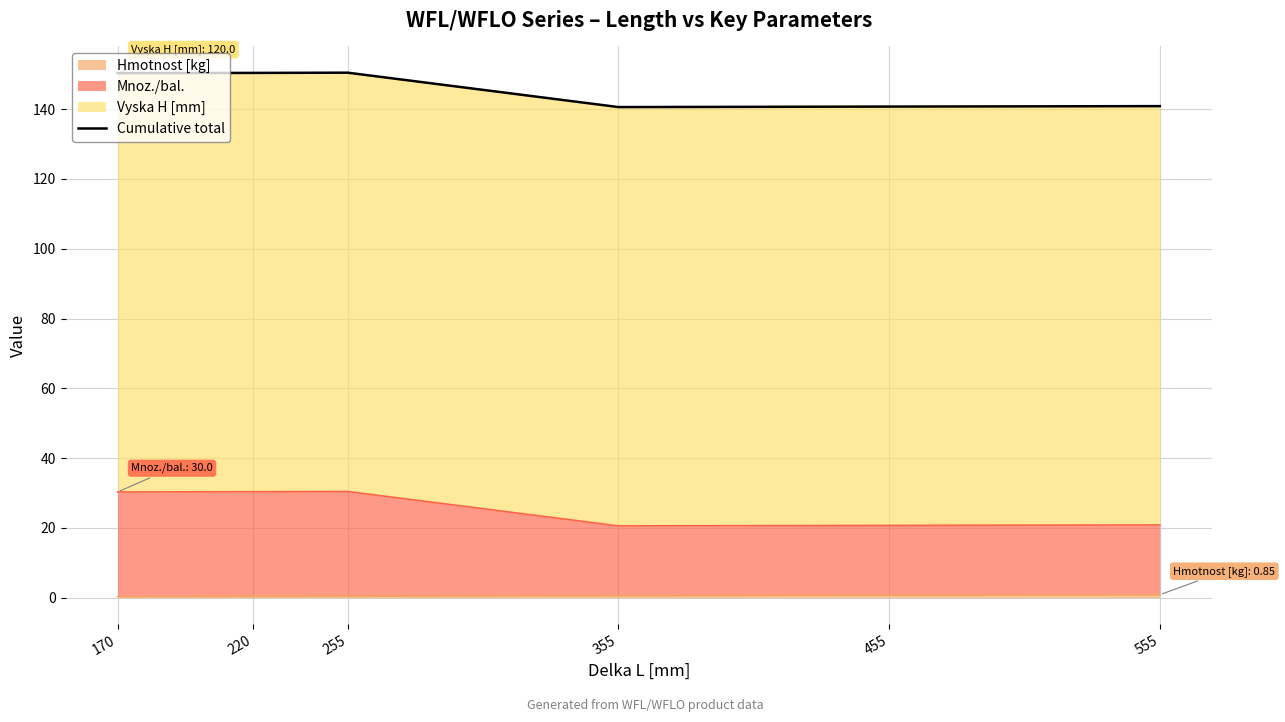

At which label does the data first exceed 150?

170